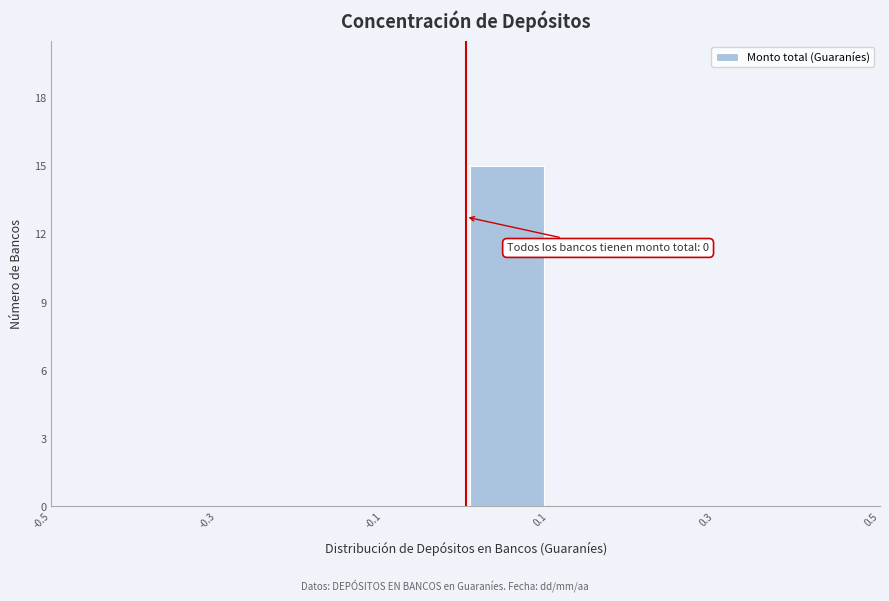

Over which range of the x-axis is the bar tallest?

0.0 to 0.1